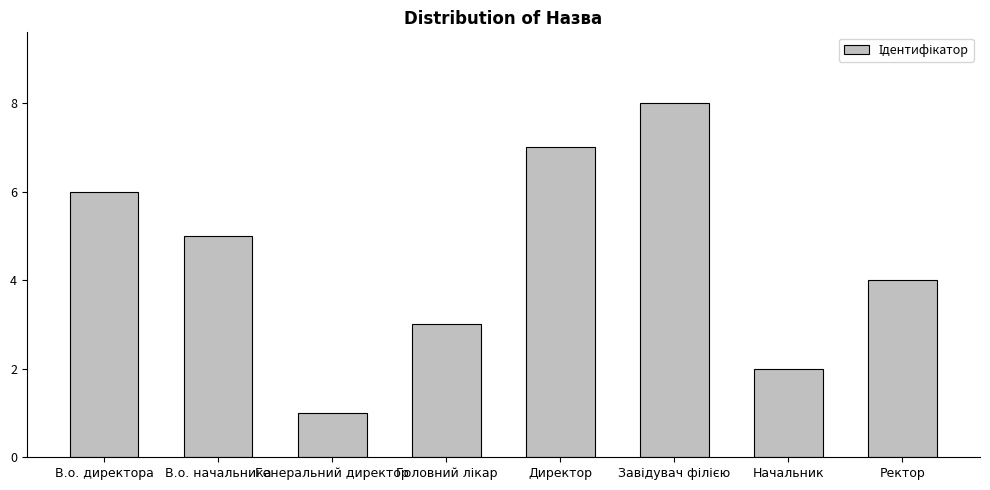

How many series are shown in this chart?

1